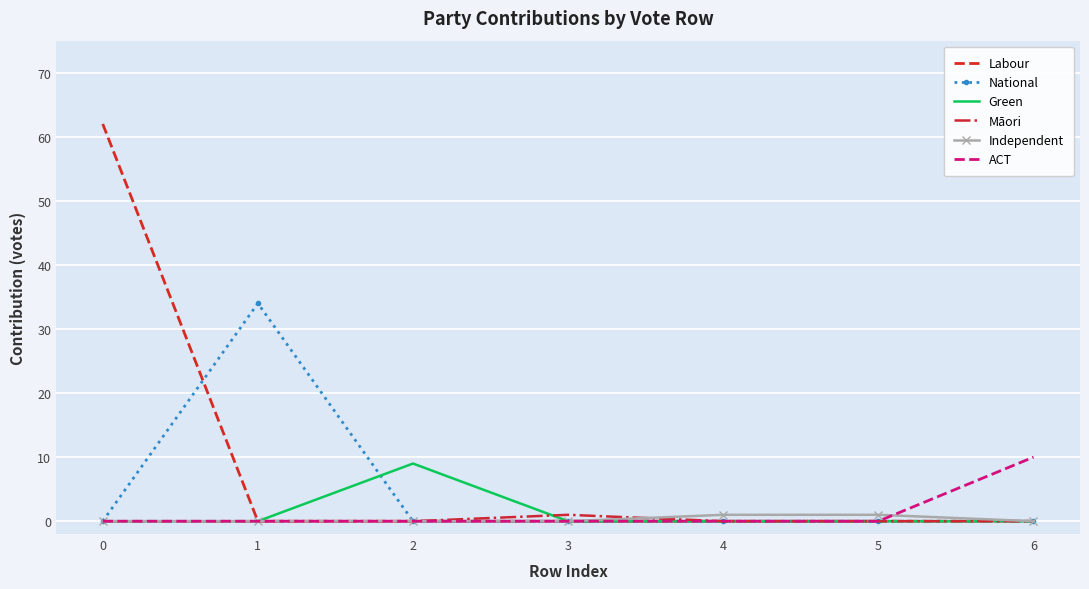

What are all the series names shown in the legend?

Labour, National, Green, Māori, Independent, ACT